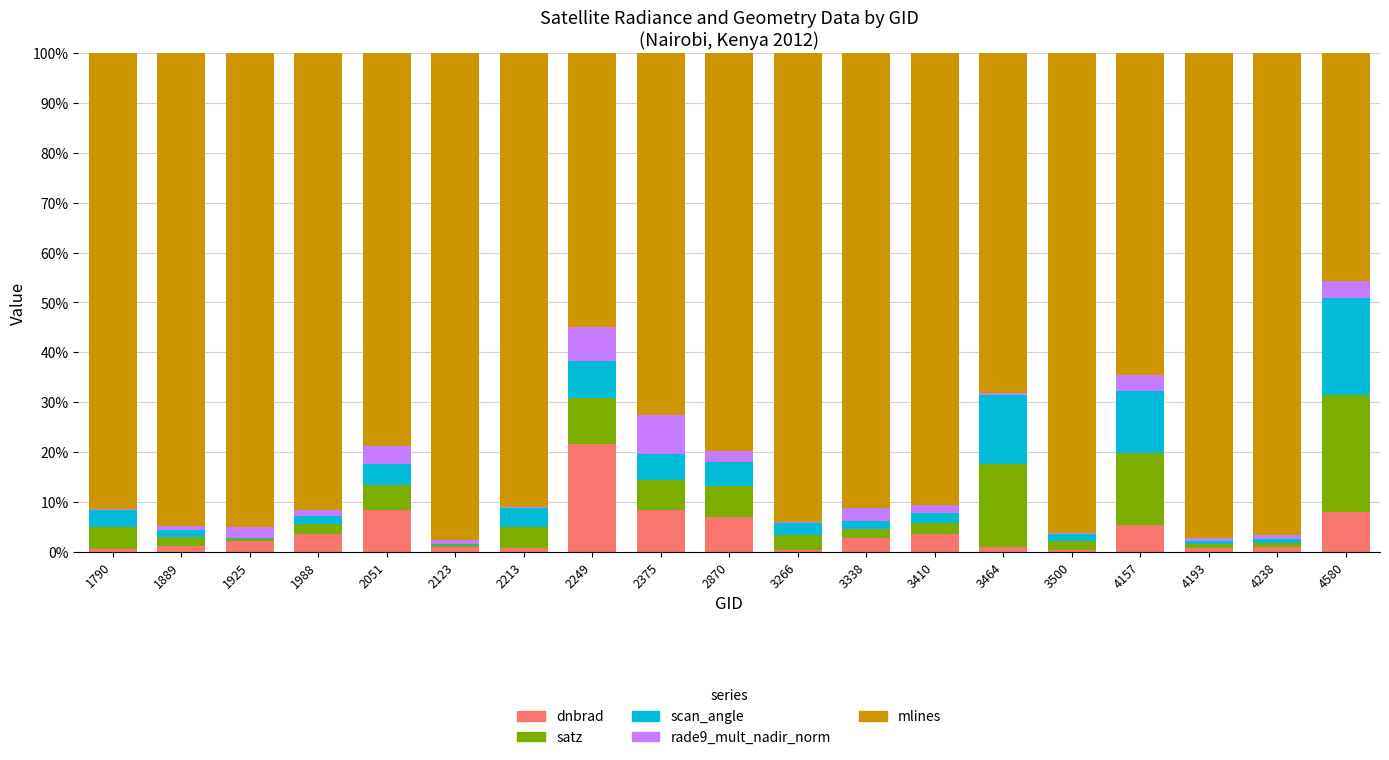

Which category has the highest value in the dnbrad series?

2249